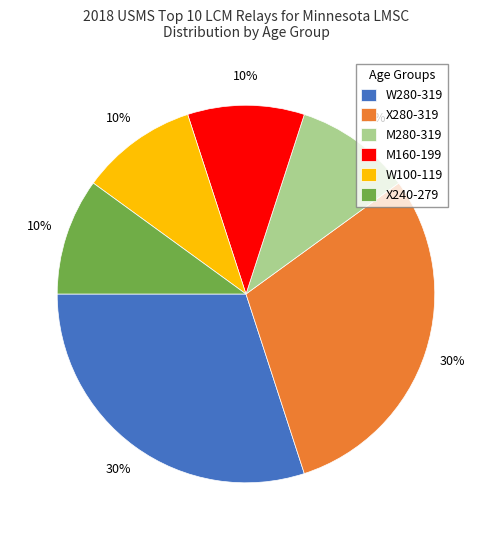

How many slices are in this pie chart?

6